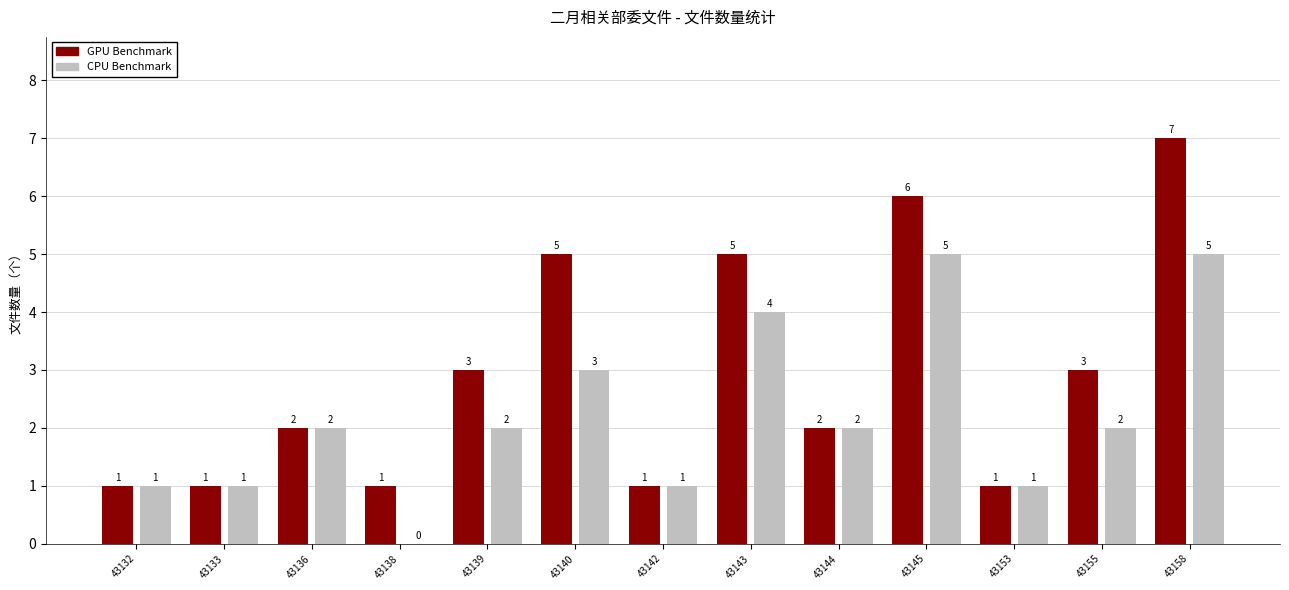

What is the total value across all series at 43145?

11